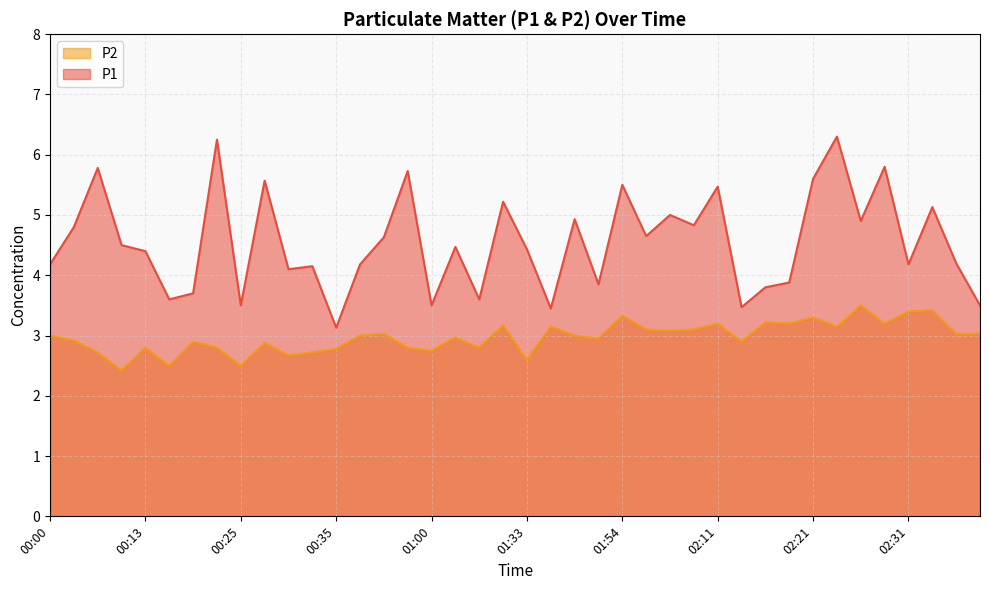

True or false: P1 and P2 cross at least once.

False